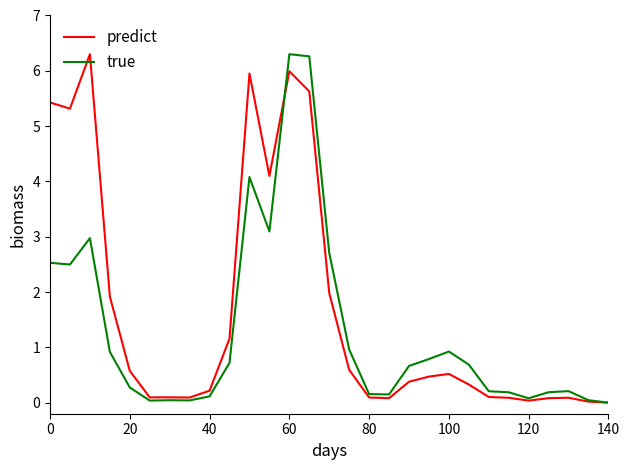

Which series has the largest total across all categories?

predict